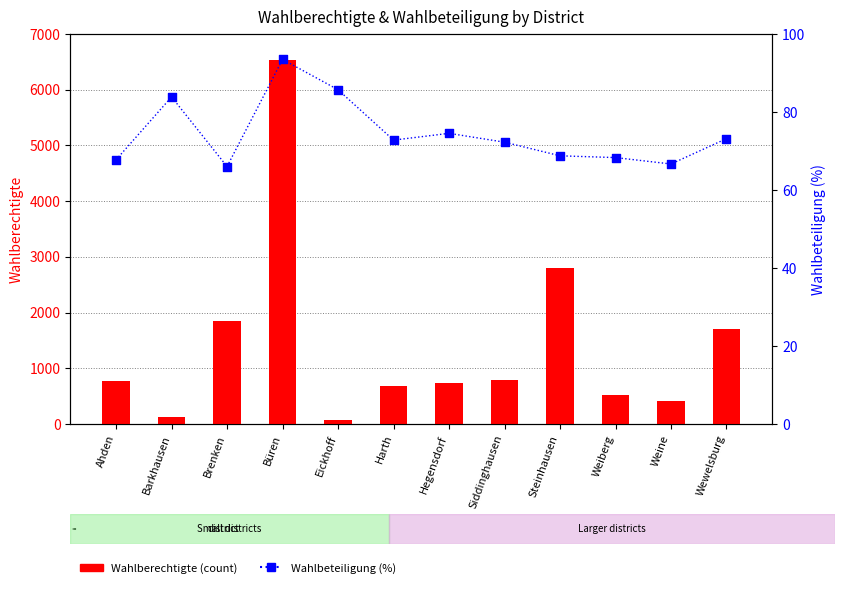

Which series reaches the maximum Y coordinate?

Wahlberechtigte